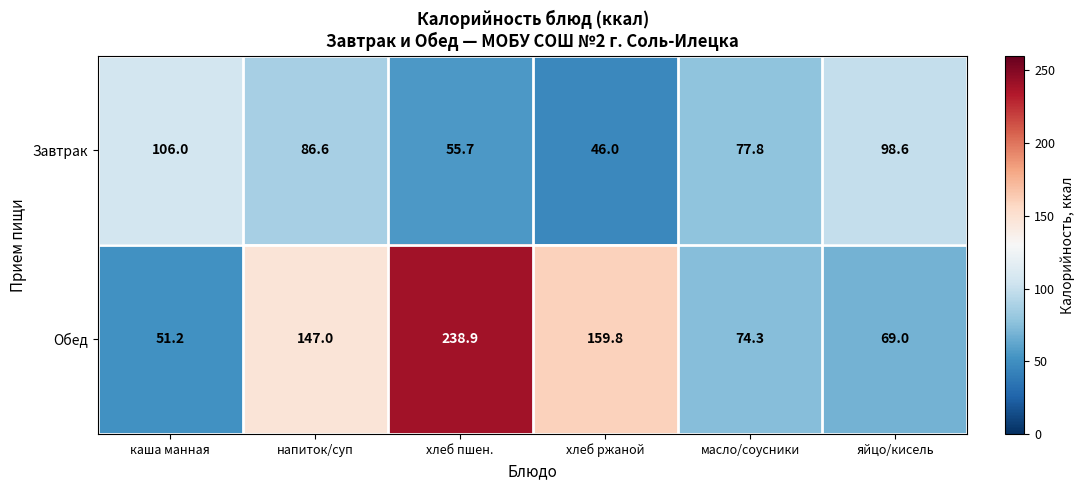

Rank the series at хлеб пшен. from lowest to highest value.

Завтрак, Обед